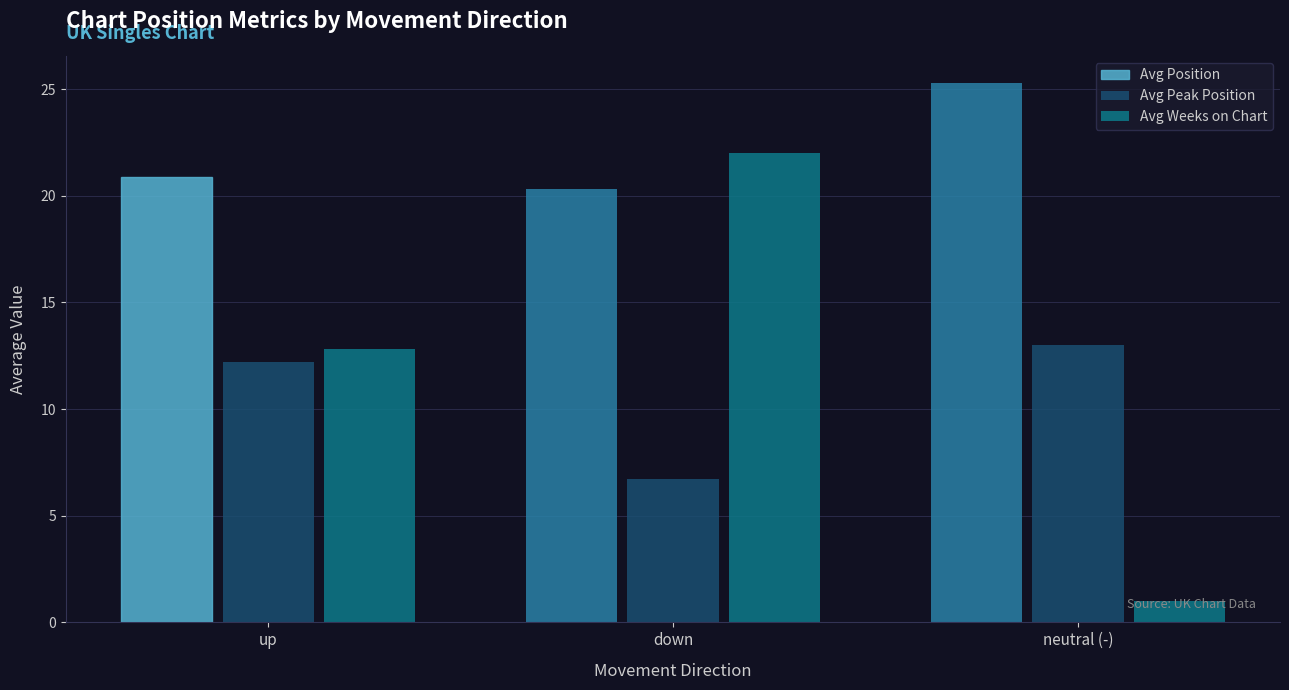

What is the value of the Avg Weeks on Chart bar at the 2nd from the left?

22.0